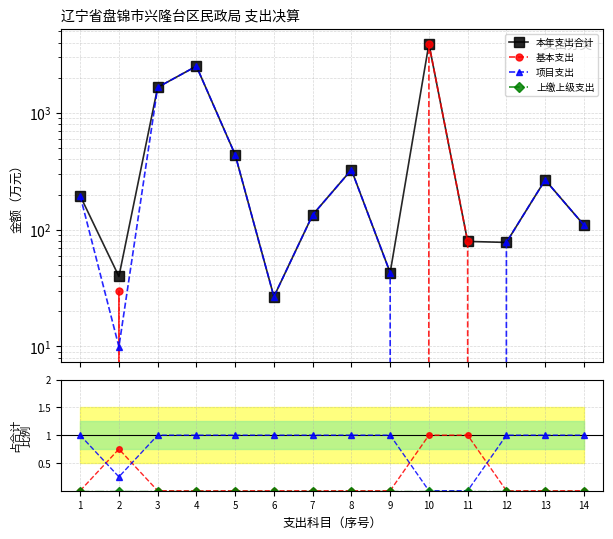

Where does the 本年支出合计 series first go above 195?

1